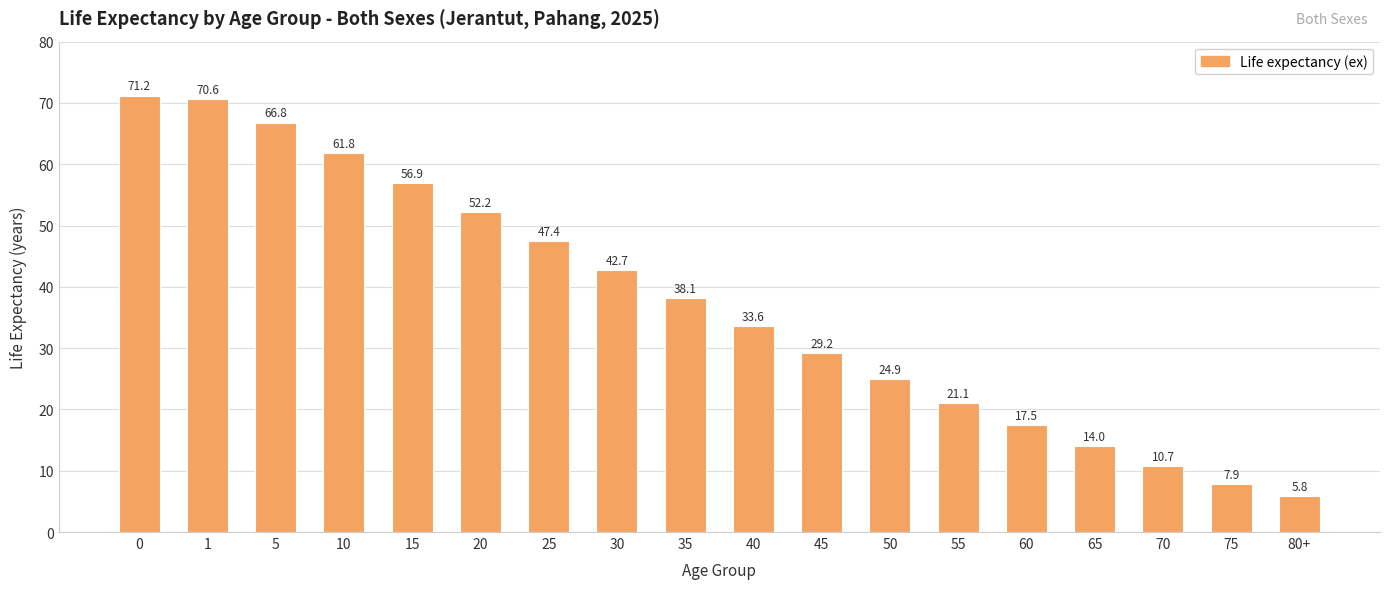

What position from the left is 45?

11